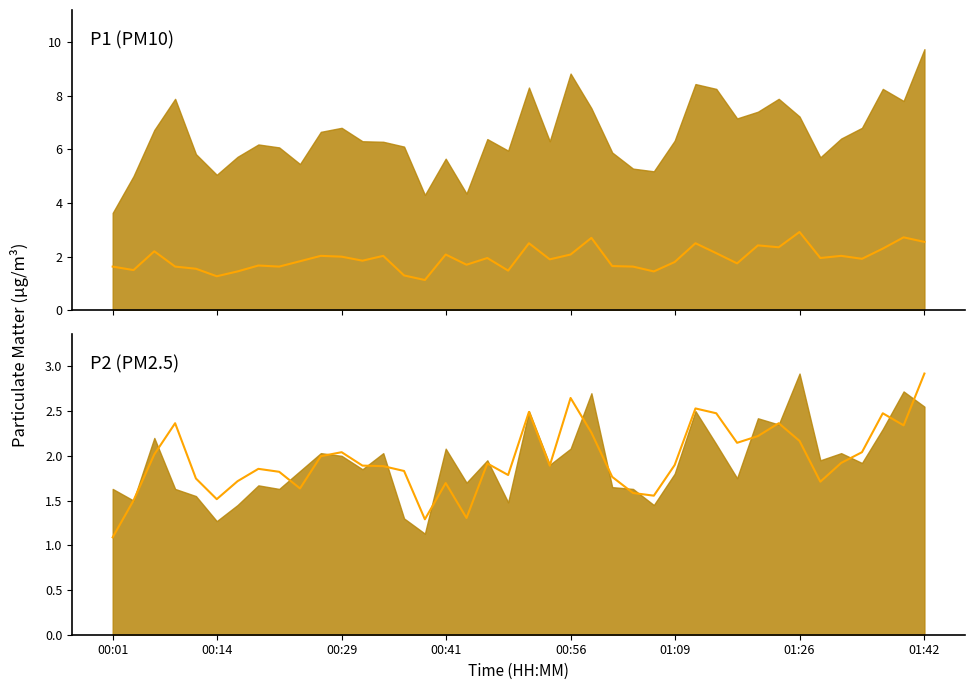

What is the sum of the P2 (on P1 panel) values at 8 and 28?

4.1